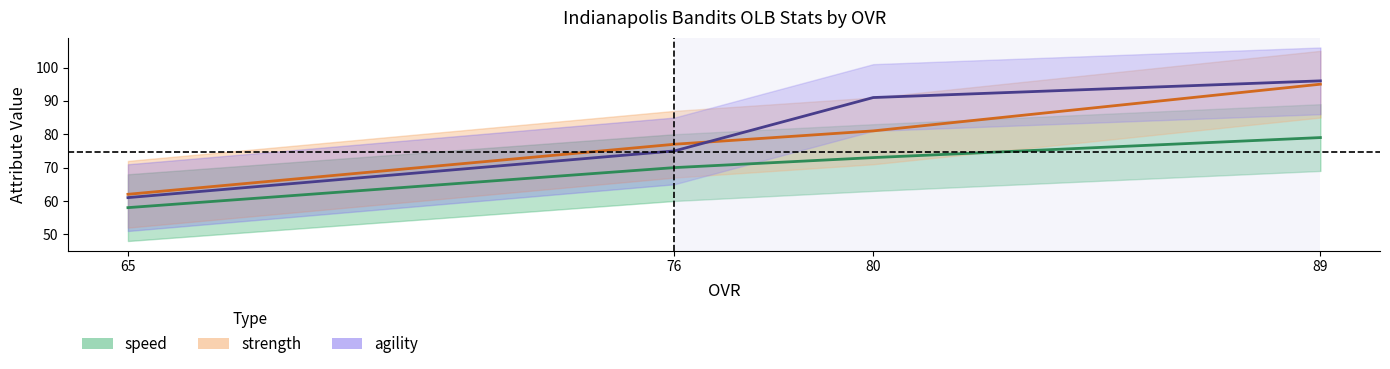

True or false: strength has more than 2 points higher than both neighbors.

False